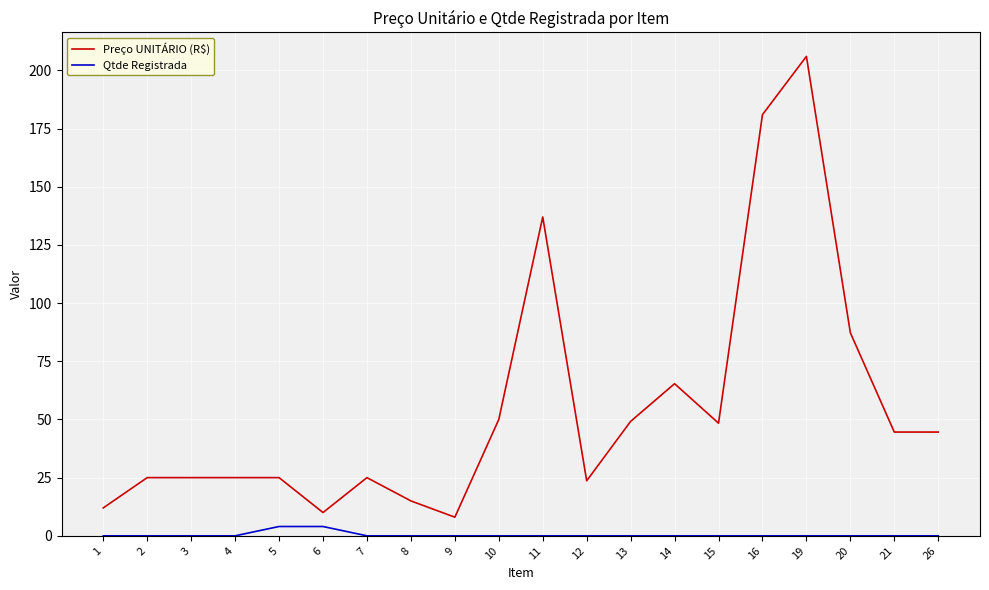

What is the difference between the Qtde Registrada values at 11 and 5?

4.0